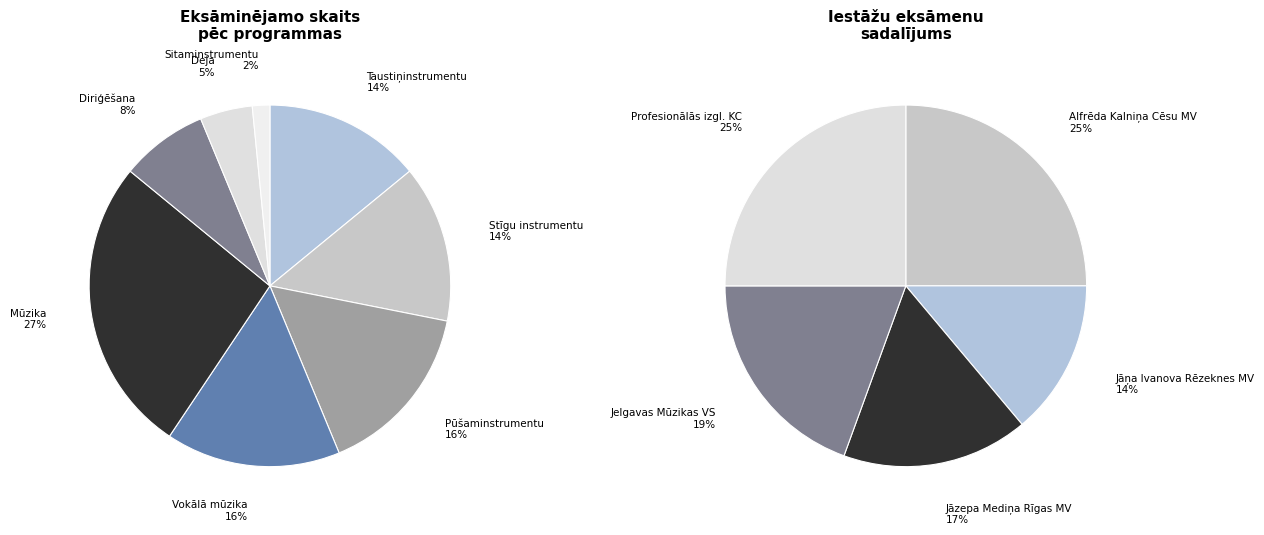

Rank the categories by value from highest to lowest.

Mūzika, Pūšaminstrumentu spēle, Vokālā mūzika, Taustiņinstrumentu spēle, Stīgu instrumentu spēle, Diriģēšana, Deja, Sitaminstrumentu spēle